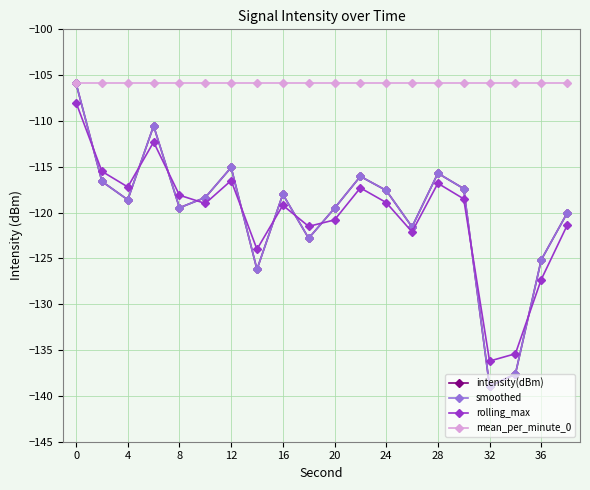

Does the chart have visible grid lines?

Yes